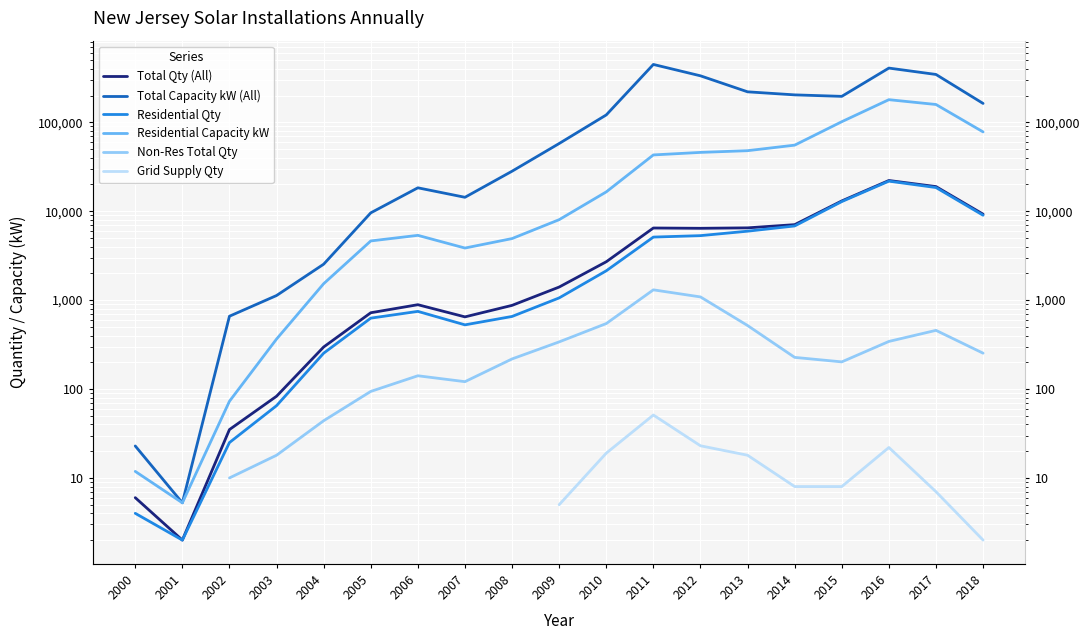

True or false: Residential Capacity kW and Residential Qty cross at least once.

False